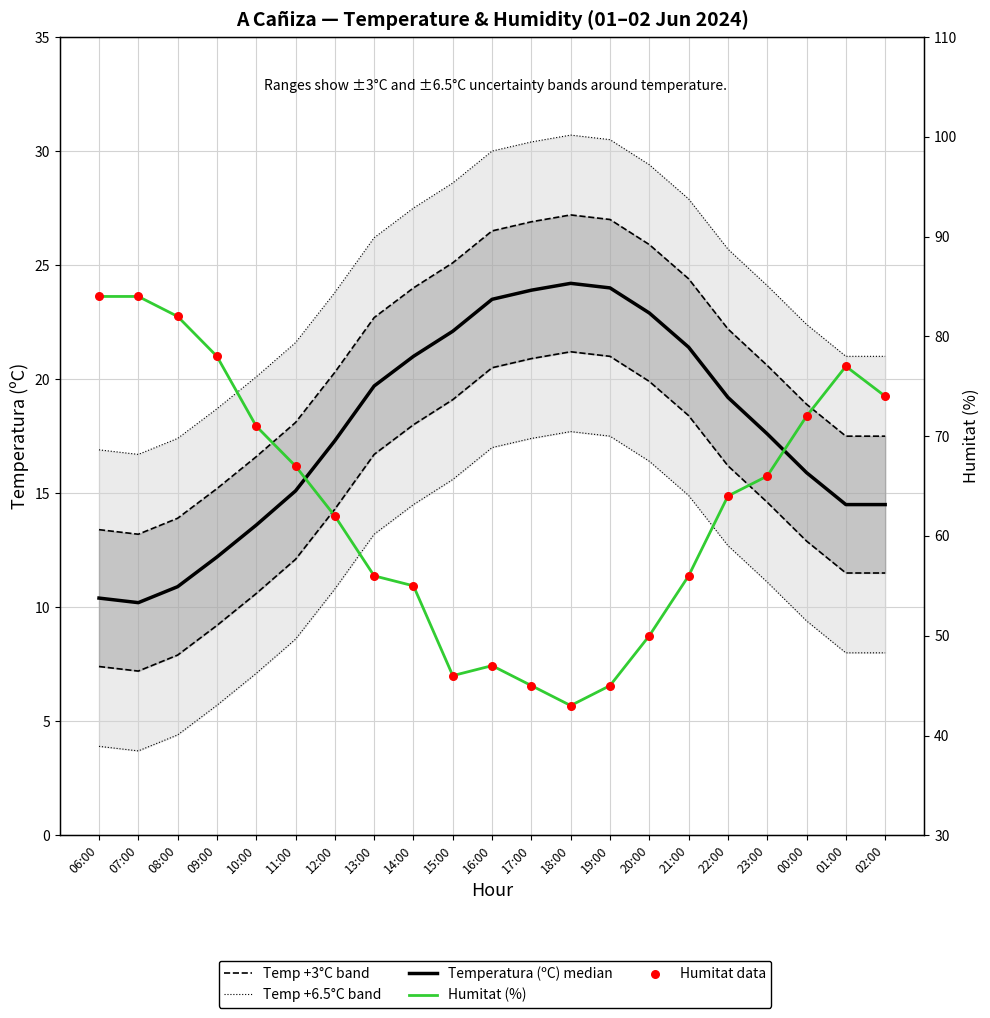

What are all the series names shown in the legend?

Temp +3°C band, Temp +6.5°C band, Temperatura (ºC) median, Humitat (%), Humitat data